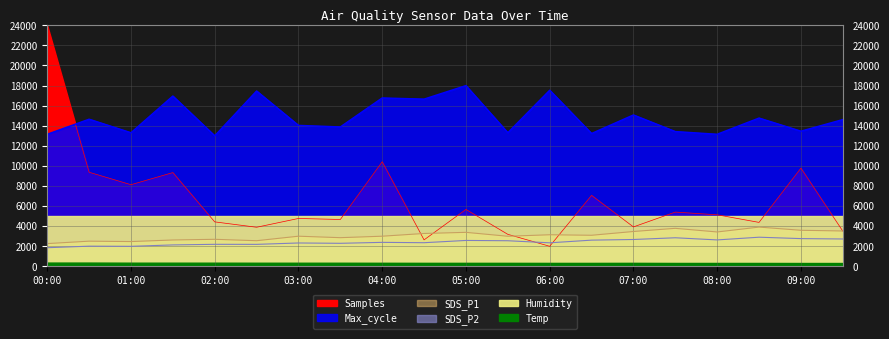

At which label is SDS_P1 closest to 3088?

06:30